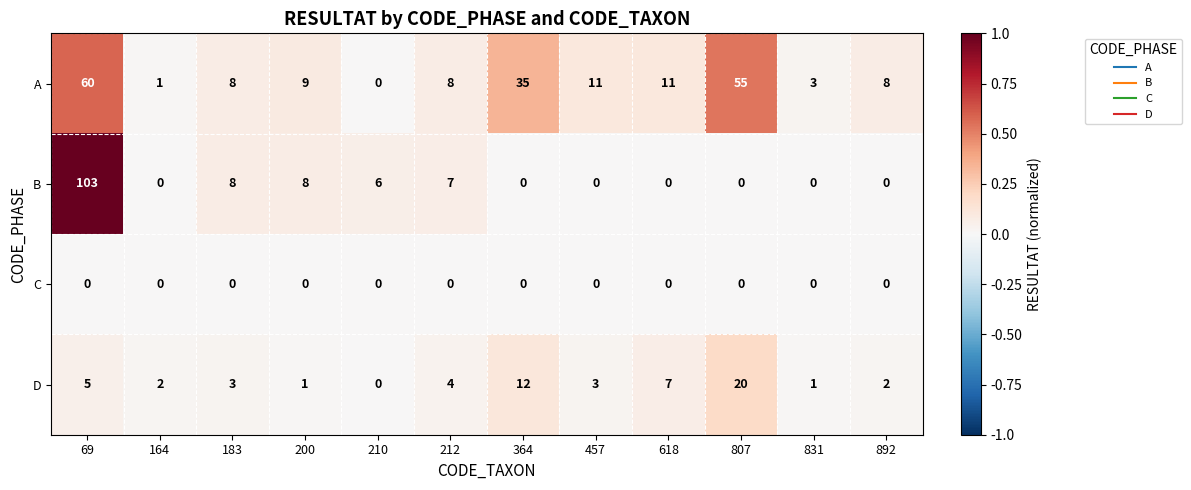

What is the maximum value shown in the chart?

103